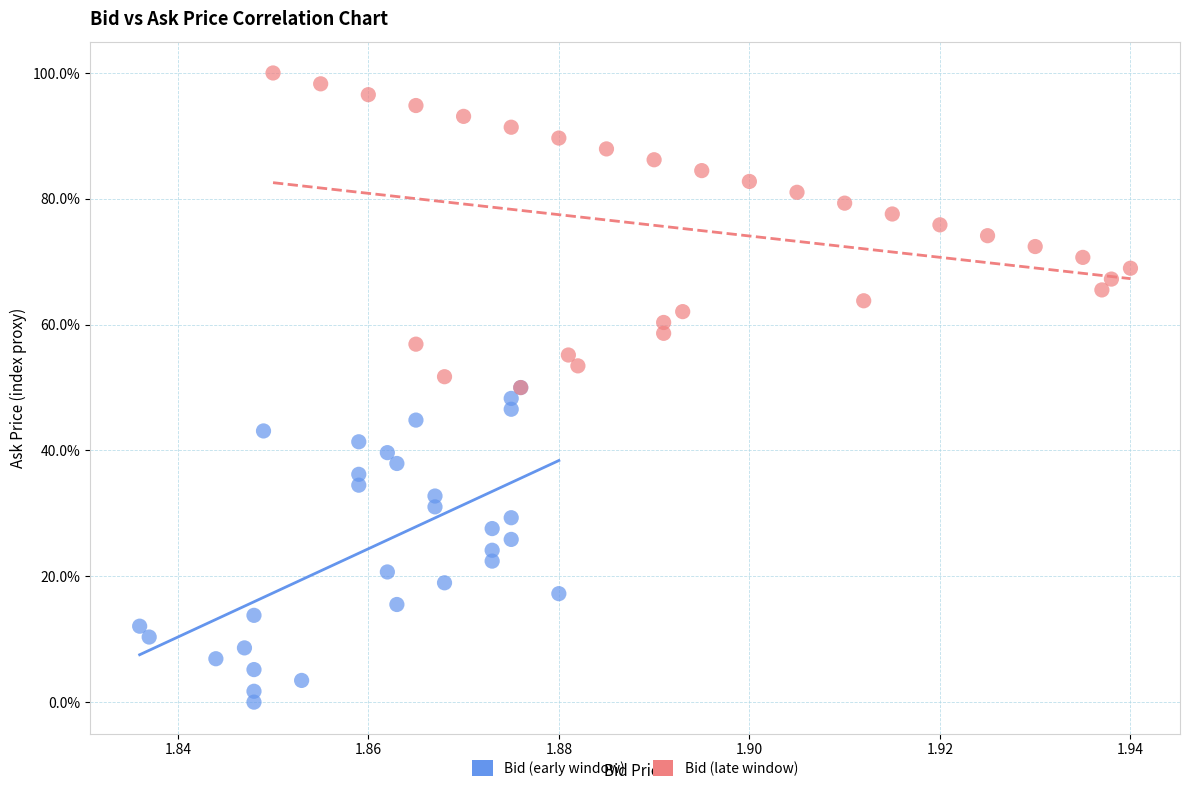

Which series reaches the maximum Y coordinate?

Bid (late window)